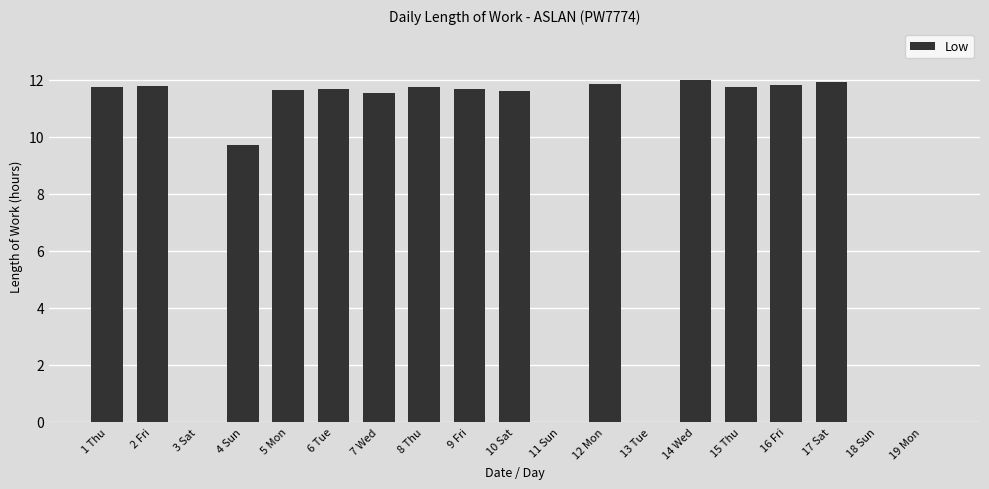

The value at 9 Fri is 18.1. True or false?

False